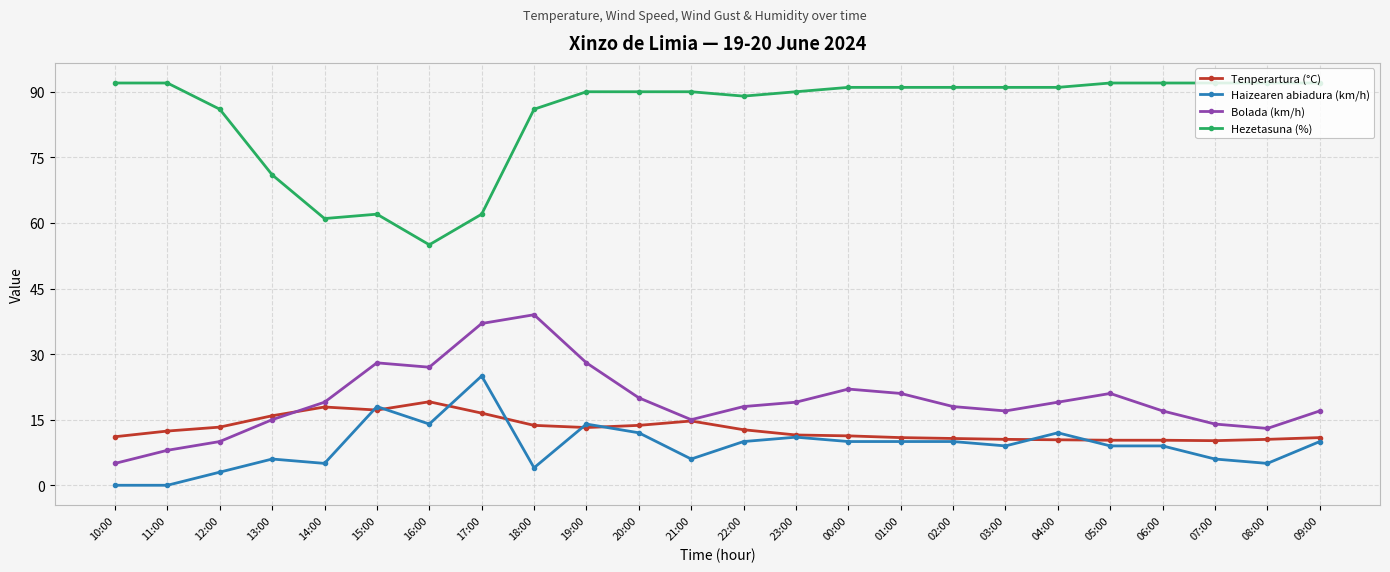

At how many categories does at least one series exceed 84?

19